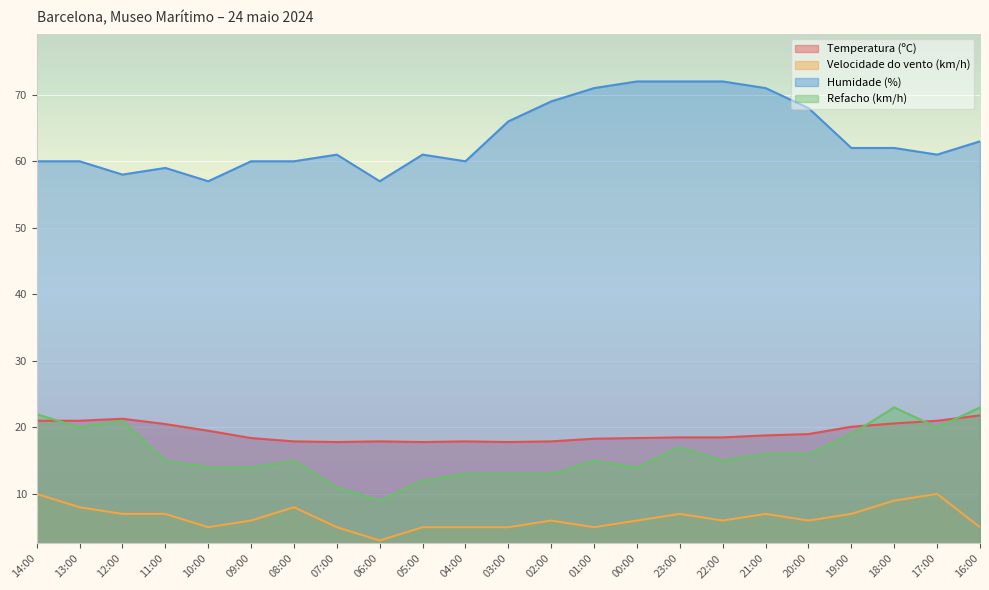

What is the spread (max minus min) of values at 23:00?

65.0